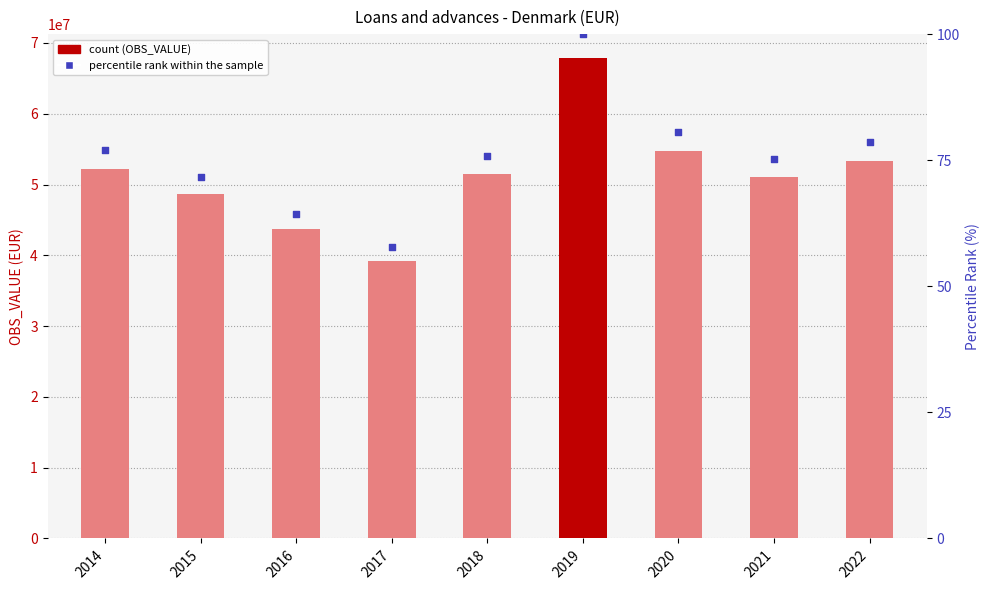

At which category is the sum across all series the highest?

2019